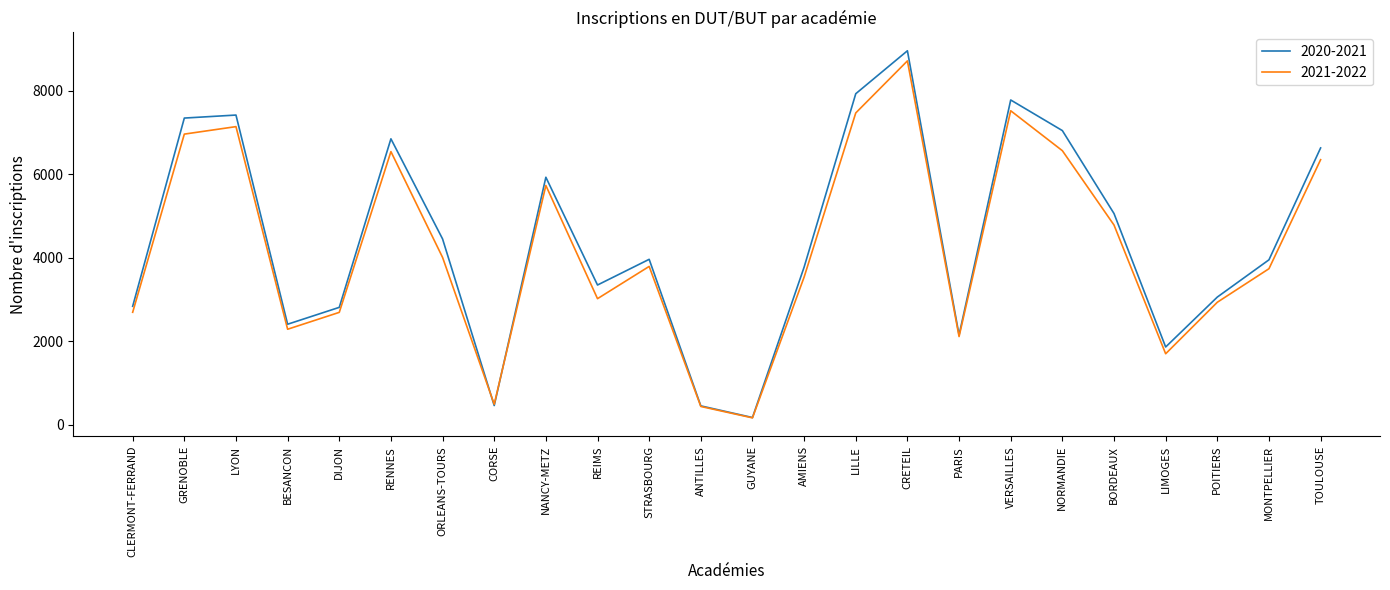

What is the difference between the highest and lowest values at MONTPELLIER?

213